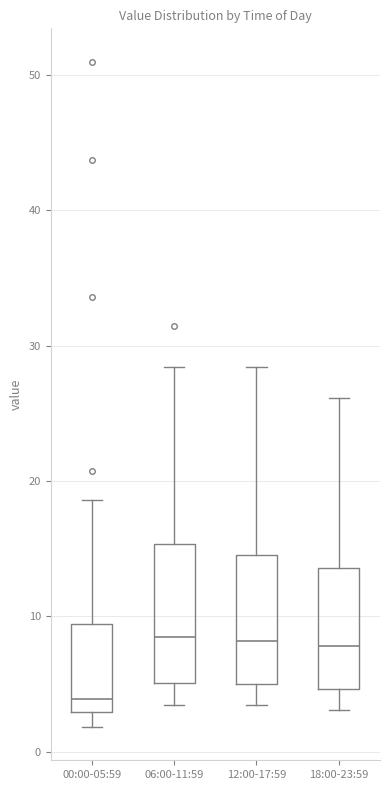

Reading left to right, transcribe this box plot: for each box, give where its median line is, the range the box spans, and where its two whiskers end, as read against the y-axis. The values are not printed on the chart, so give them approximately, as read against the axis.

00:00-05:59: median 4, box 3 to 9, whiskers 2 to 19
06:00-11:59: median 9, box 5 to 15, whiskers 3 to 28
12:00-17:59: median 8, box 5 to 15, whiskers 3 to 28
18:00-23:59: median 8, box 5 to 14, whiskers 3 to 26